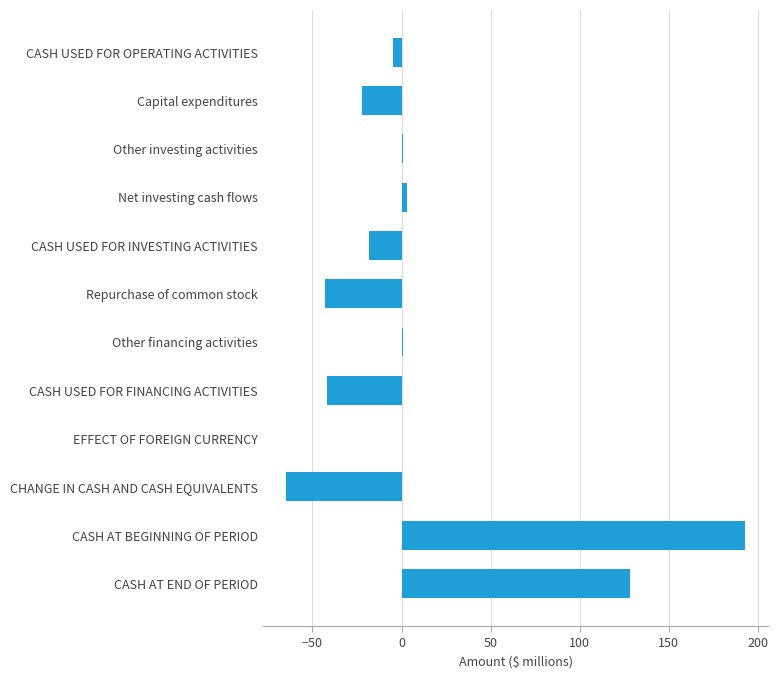

Between CASH AT END OF PERIOD and CASH USED FOR FINANCING ACTIVITIES, which is larger?

CASH AT END OF PERIOD